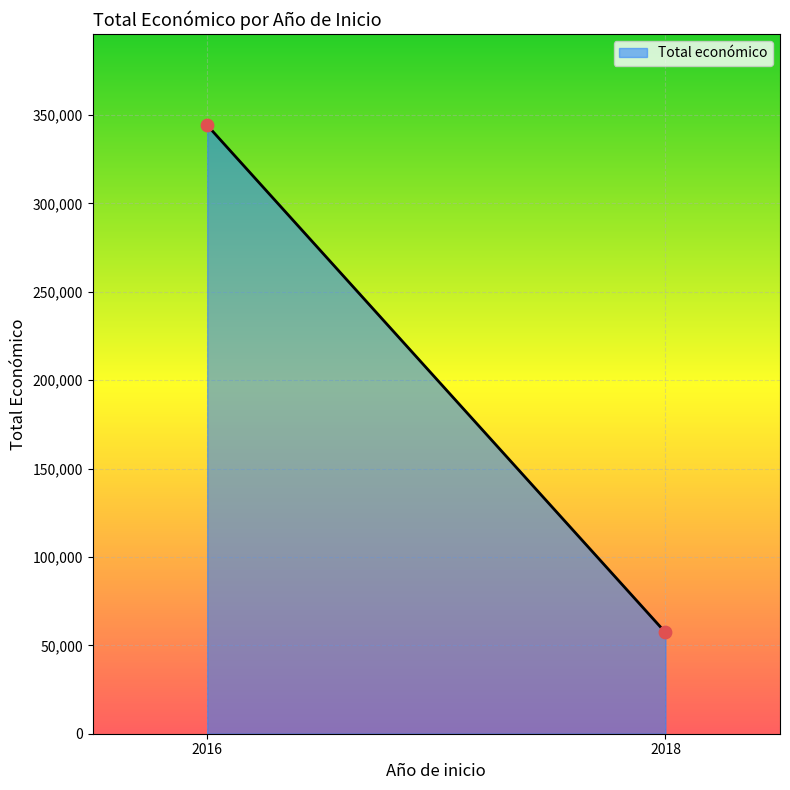

What is the average Y value?

200762